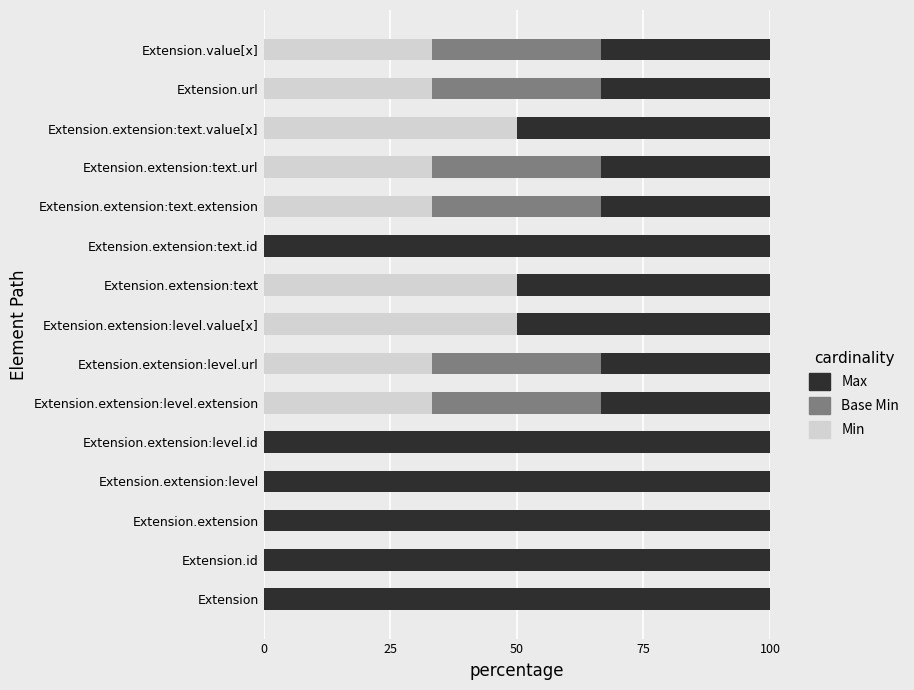

Count the number of categories in the chart.

15